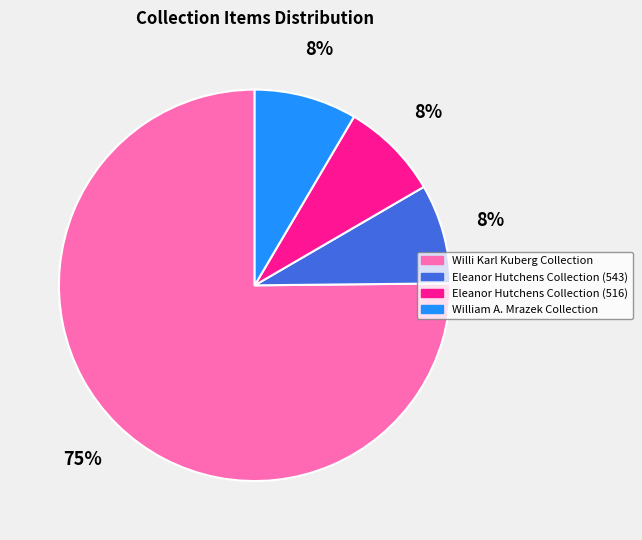

What is the ratio of the value at Eleanor Hutchens Collection (516) to the value at Eleanor Hutchens Collection (543)?

1.0